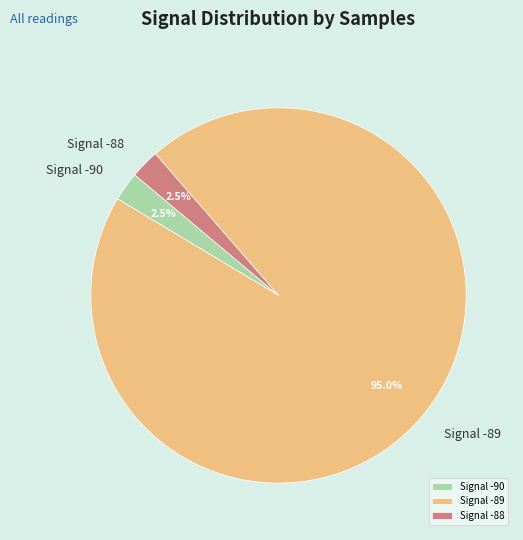

What is the largest slice in the pie chart?

Signal -89